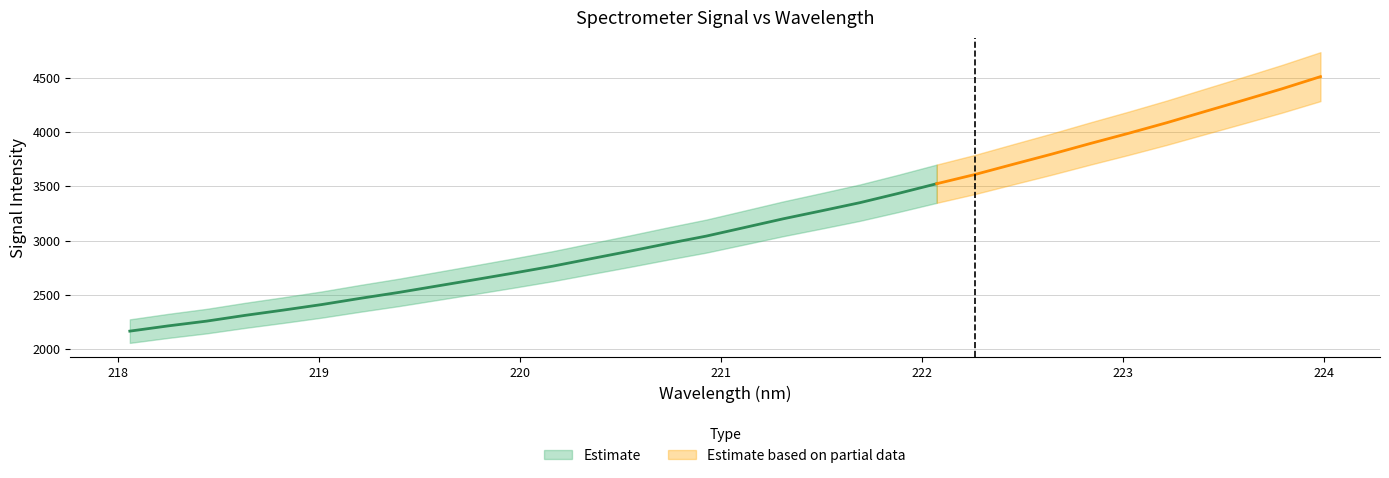

What is the value of the 18th point from the left?

3200.0